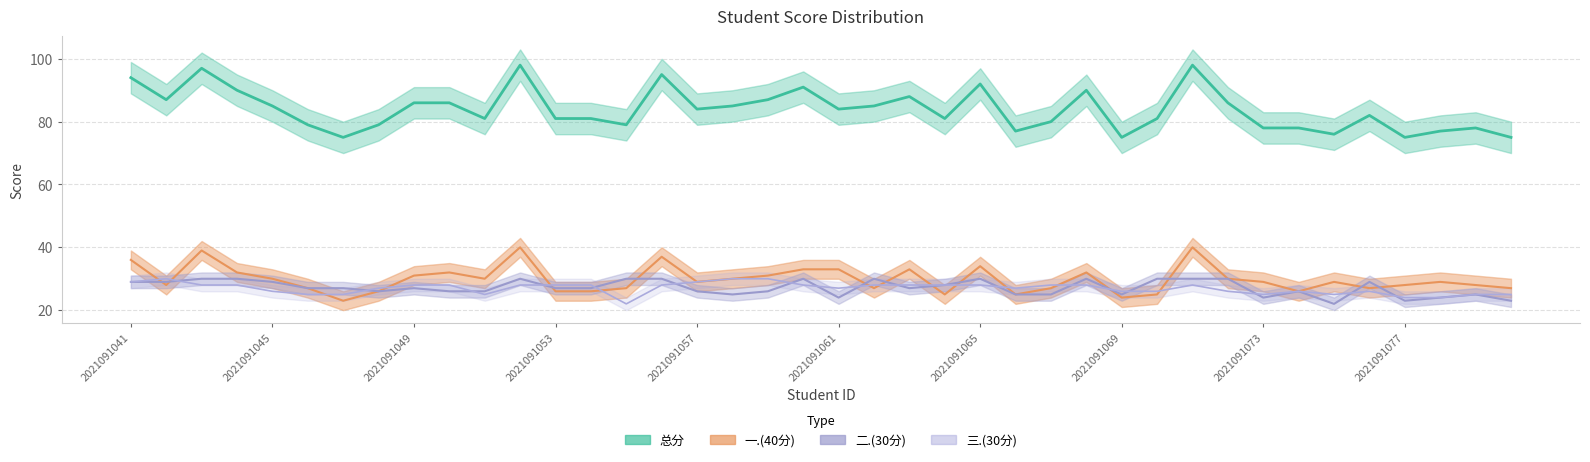

Which series has the largest range (max minus min)?

总分